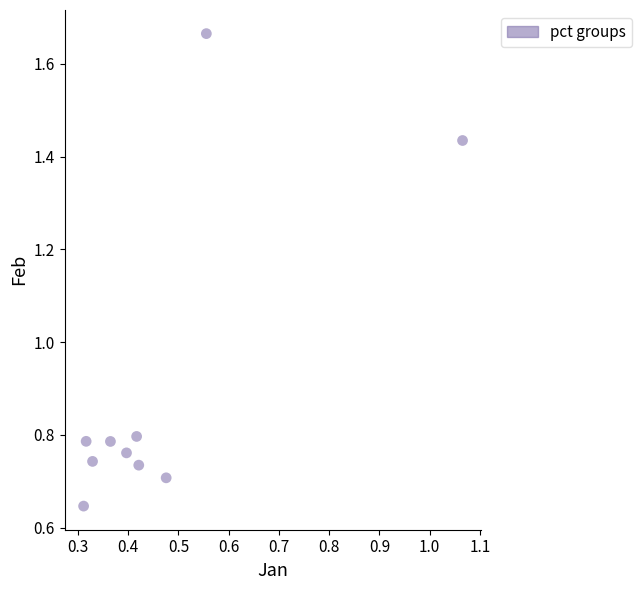

What is the average X value?

0.5